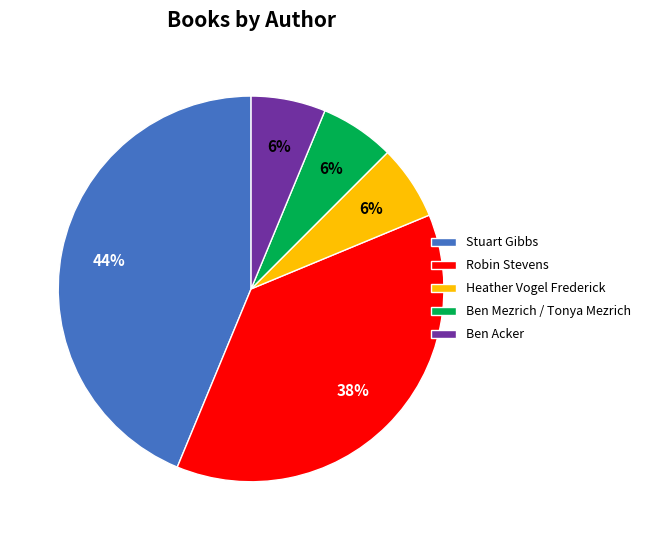

Is there any slice that represents more than half of the pie?

No